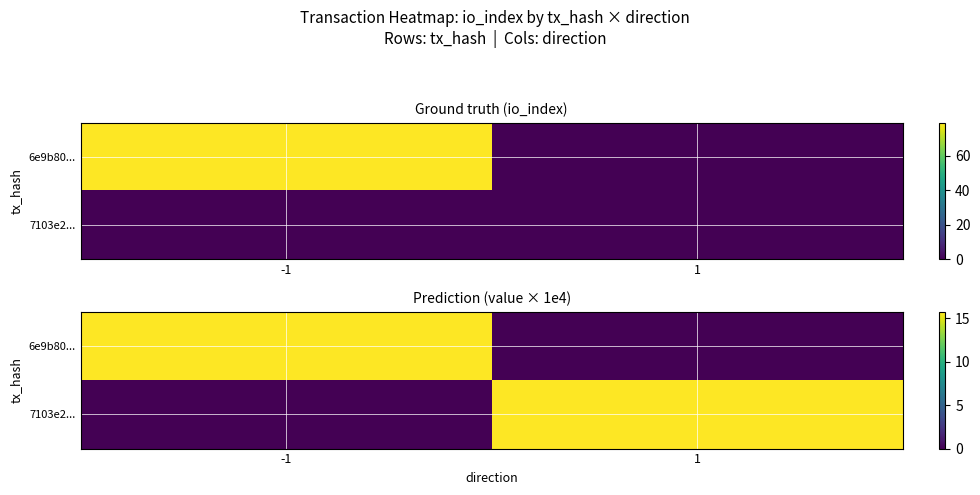

What is the total value across all series at 1?

15.7